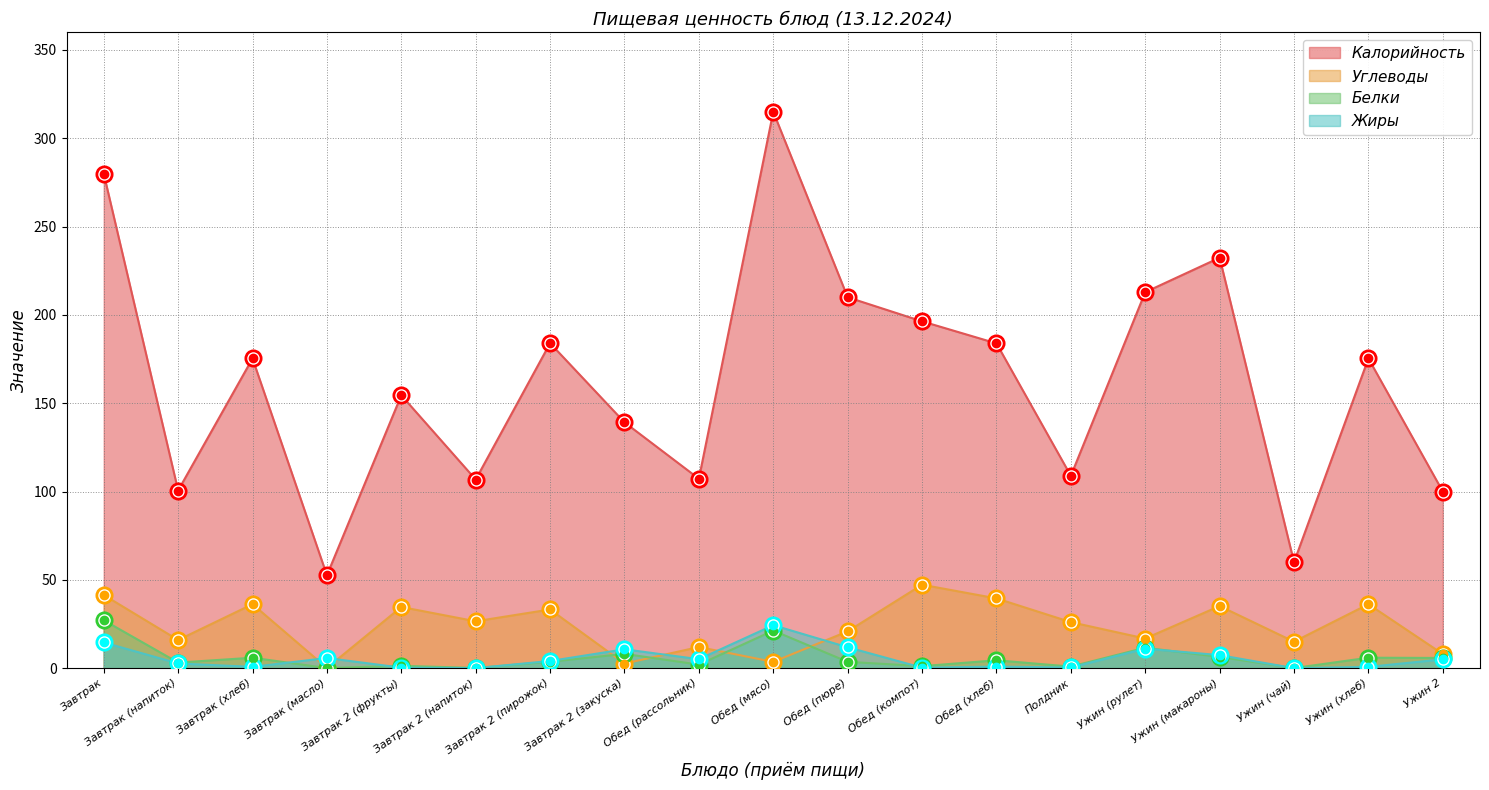

What position from the right is Ужин (макароны)?

4